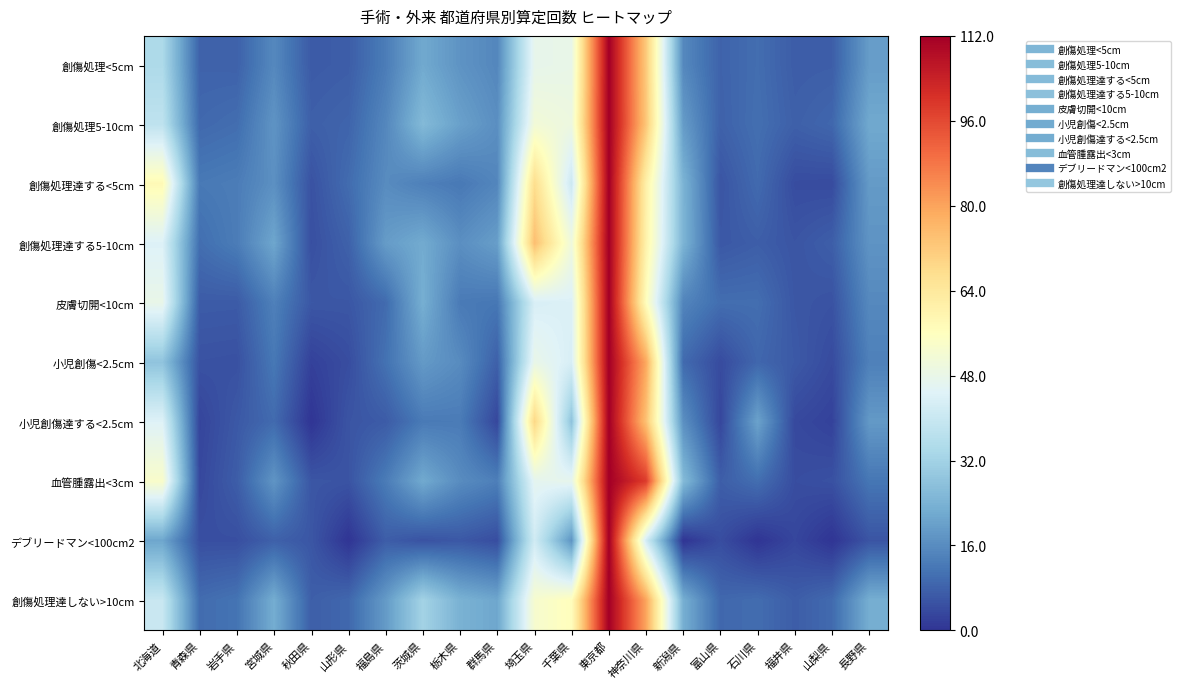

Which series has the largest range (max minus min)?

小児創傷達する<2.5cm